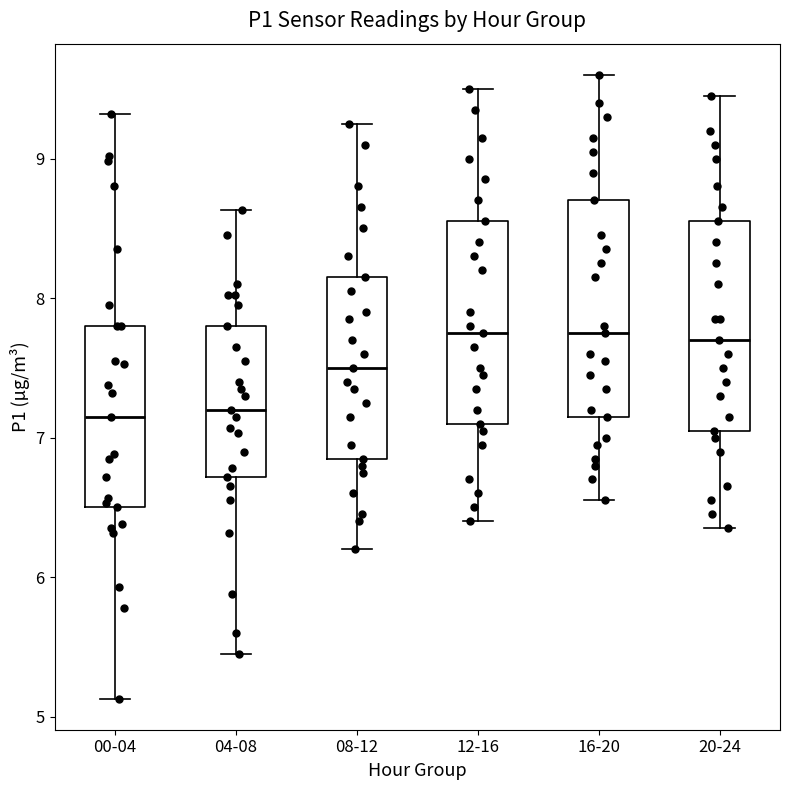

Reading left to right, transcribe this box plot: for each box, give where its median line is, the range the box spans, and where its two whiskers end, as read against the y-axis. The values are not printed on the chart, so give them approximately, as read against the axis.

00-04: median 7.2, box 6.5 to 7.8, whiskers 5.1 to 9.3
04-08: median 7.2, box 6.7 to 7.8, whiskers 5.5 to 8.6
08-12: median 7.5, box 6.9 to 8.2, whiskers 6.2 to 9.3
12-16: median 7.8, box 7.1 to 8.6, whiskers 6.4 to 9.5
16-20: median 7.8, box 7.2 to 8.7, whiskers 6.6 to 9.6
20-24: median 7.7, box 7.1 to 8.6, whiskers 6.4 to 9.5